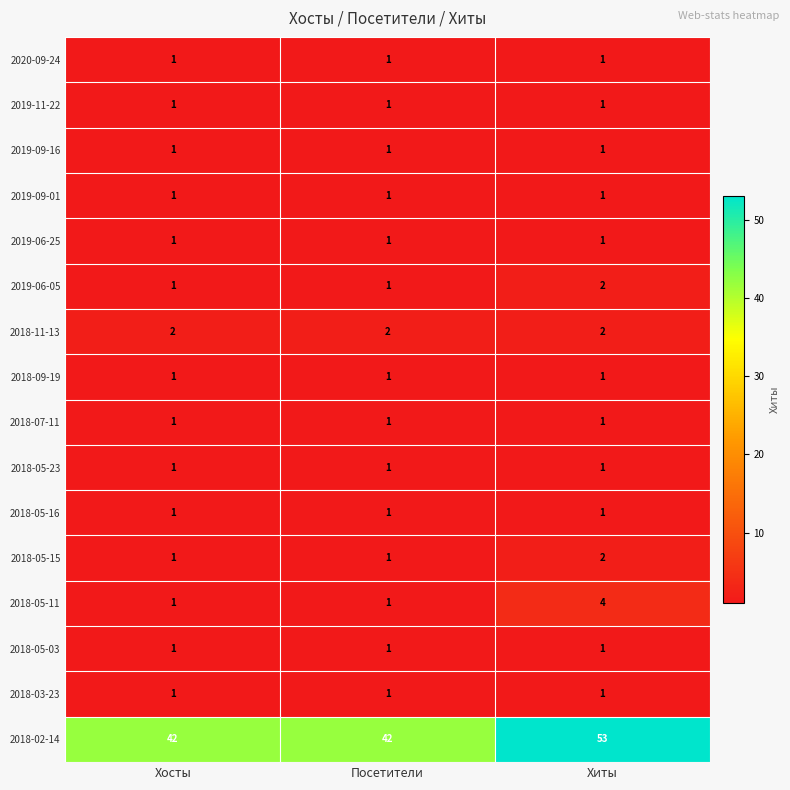

What is the greatest value displayed?

53